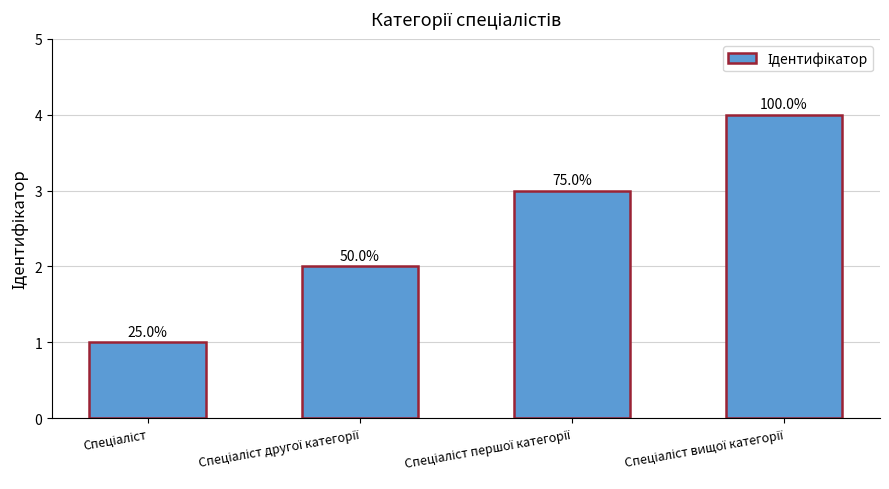

Are the bars horizontal?

No